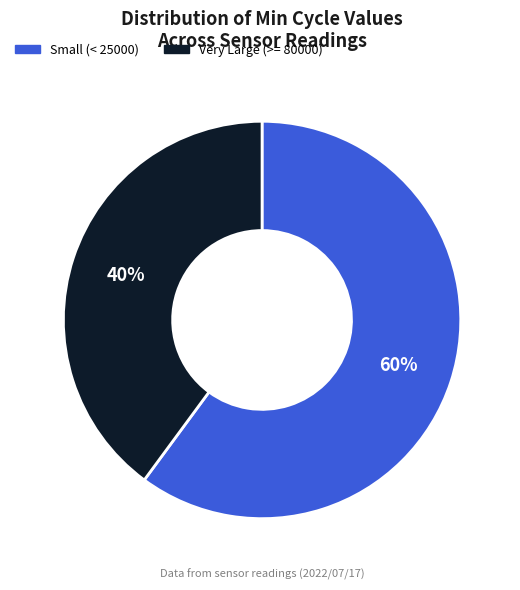

What is the largest slice in the pie chart?

Small (< 25000)